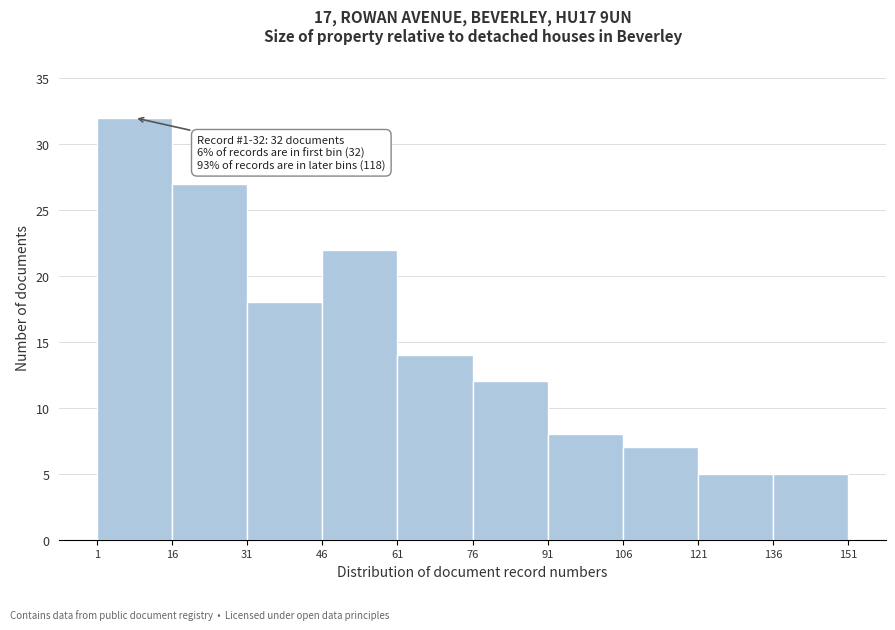

Which range on the x-axis has the tallest bar?

1 to 16